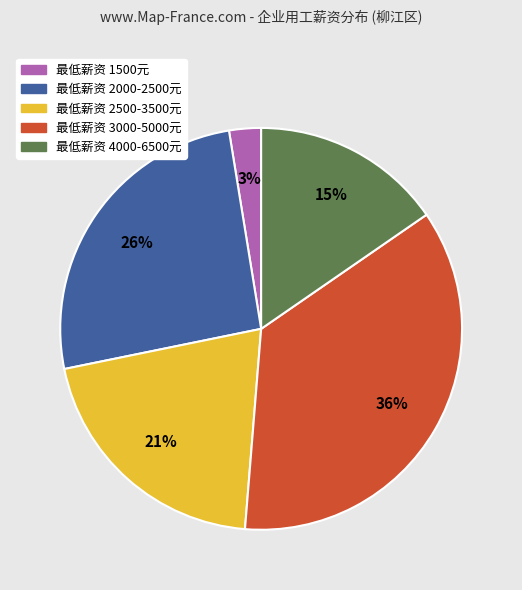

To the nearest percent, what is the difference between the largest and smallest slice percentages?

33%